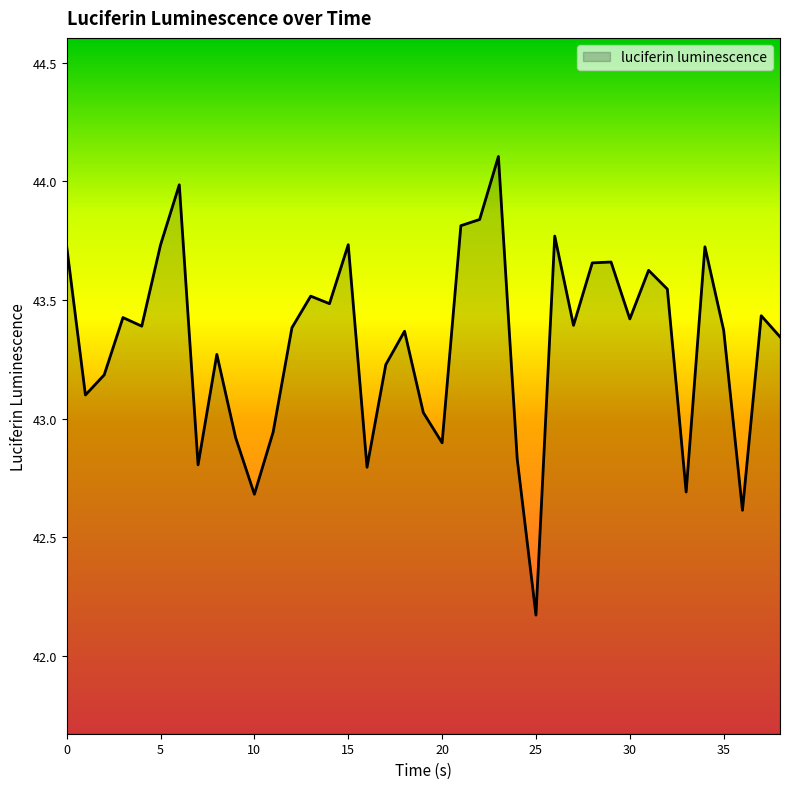

What is the sum of all values?

1689.6